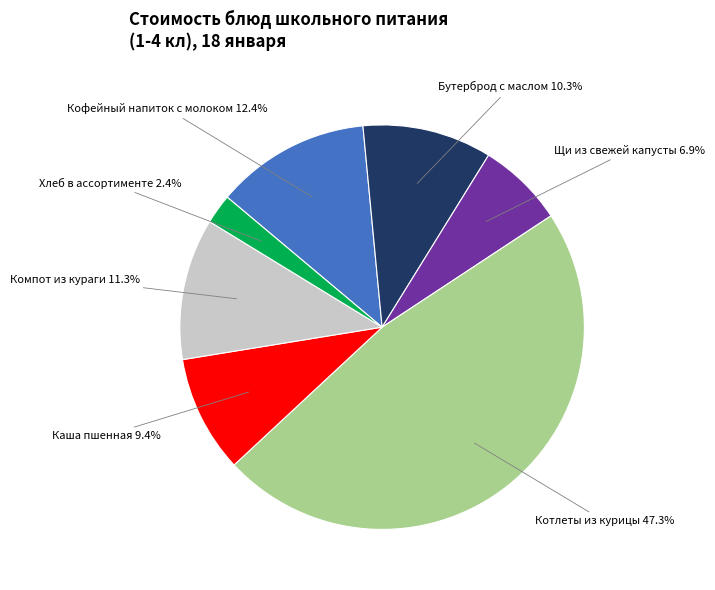

What is the ratio of the value at Кофейный напиток с молоком to the value at Компот из кураги?

1.1